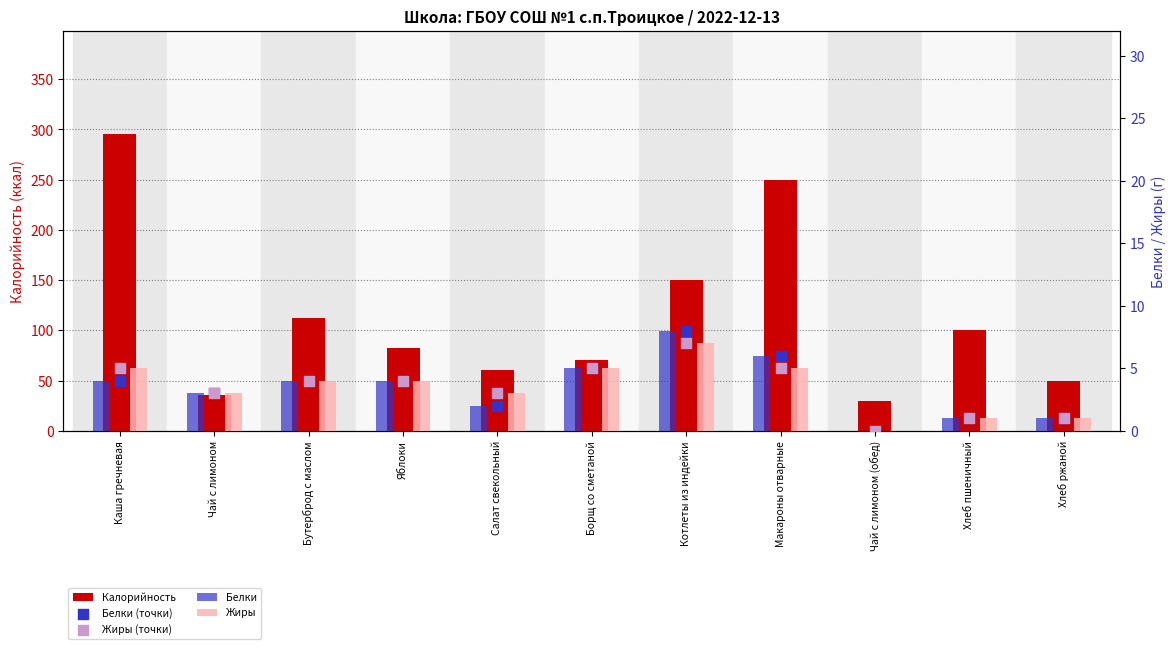

Which series has the largest Y range (max minus min)?

Калорийность